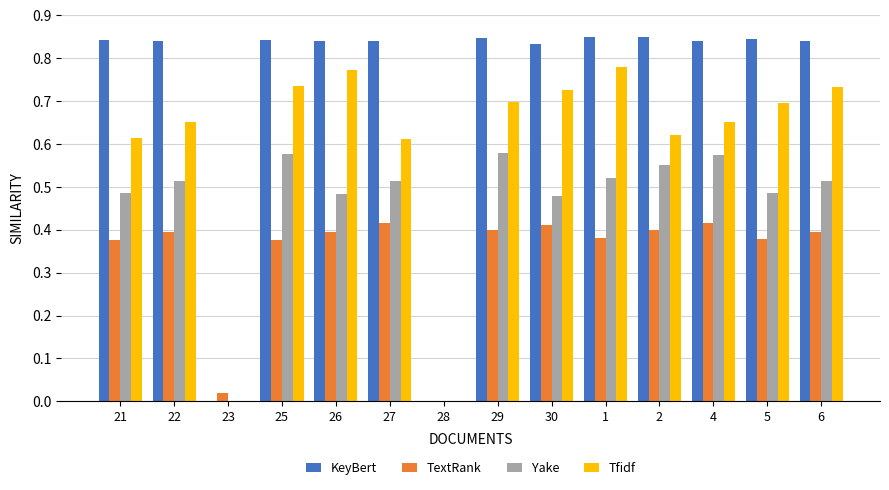

How many series are shown in this chart?

4